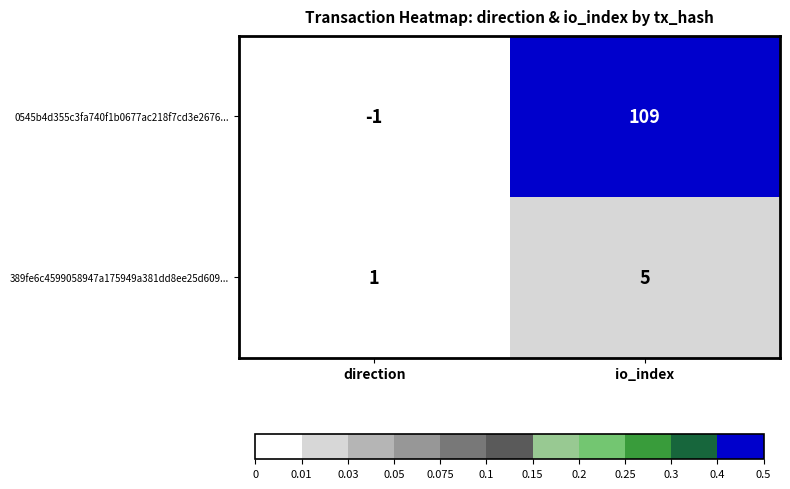

Reading right to left, extract all data points from this chart.

0545b4d355c3fa740f1b0677ac218f7cd3e2676...: io_index=109	direction=-1
389fe6c4599058947a175949a381dd8ee25d609...: io_index=5	direction=1